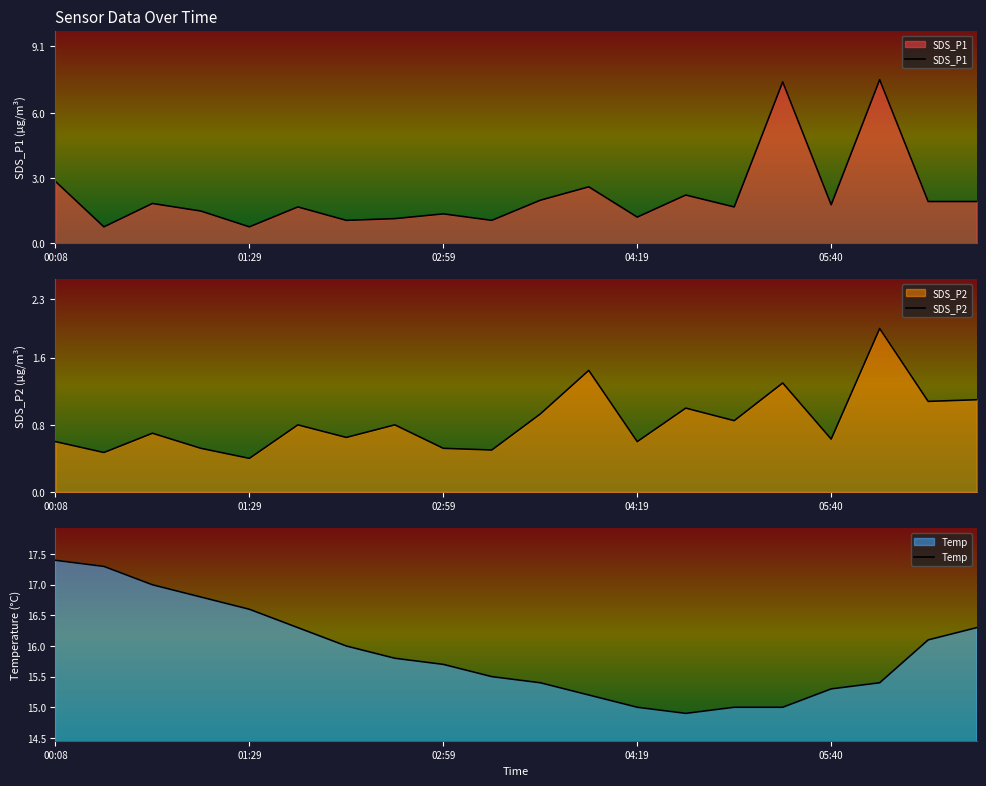

At how many categories does at least one series exceed 13?

20